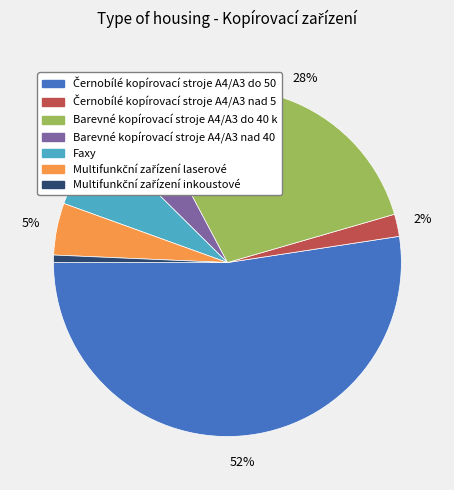

Is it true that Faxy is 7% of the pie?

True